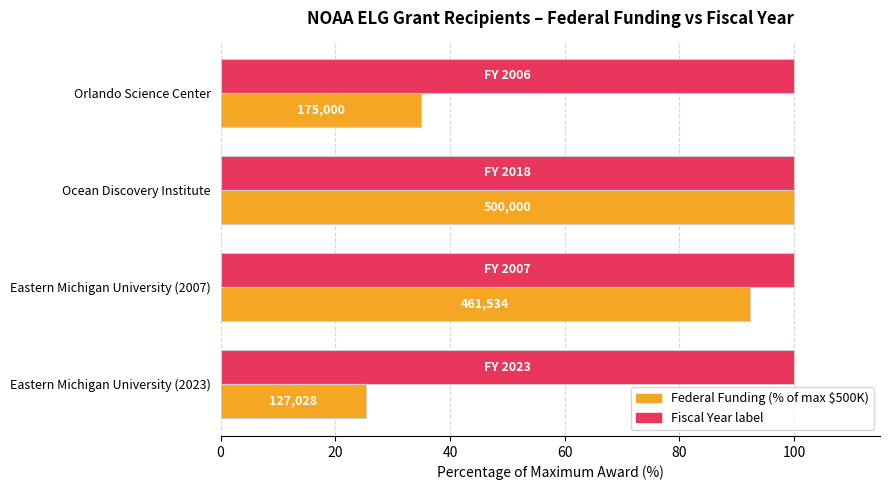

What is the maximum value shown in the chart?

100.0